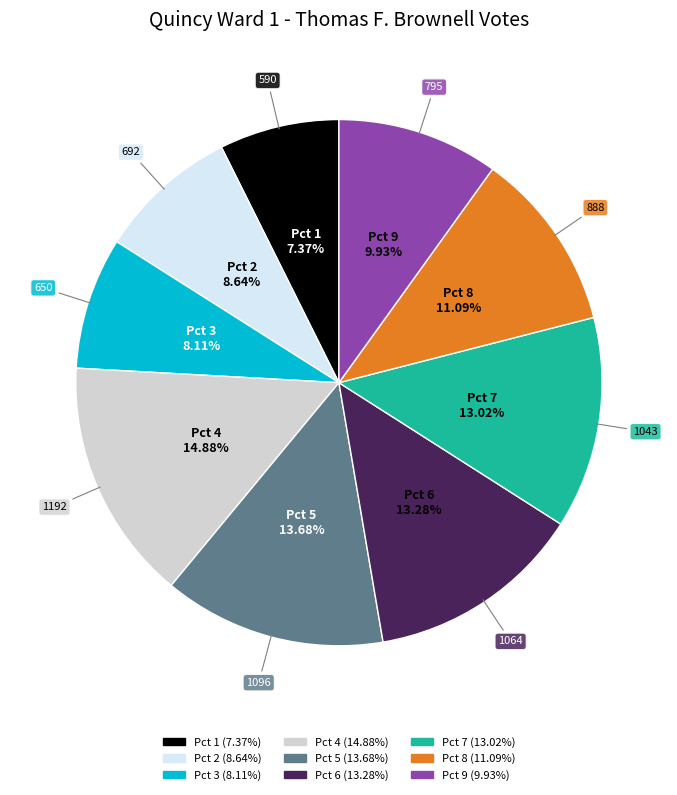

Between Pct 9 and Pct 2, which is larger?

Pct 9